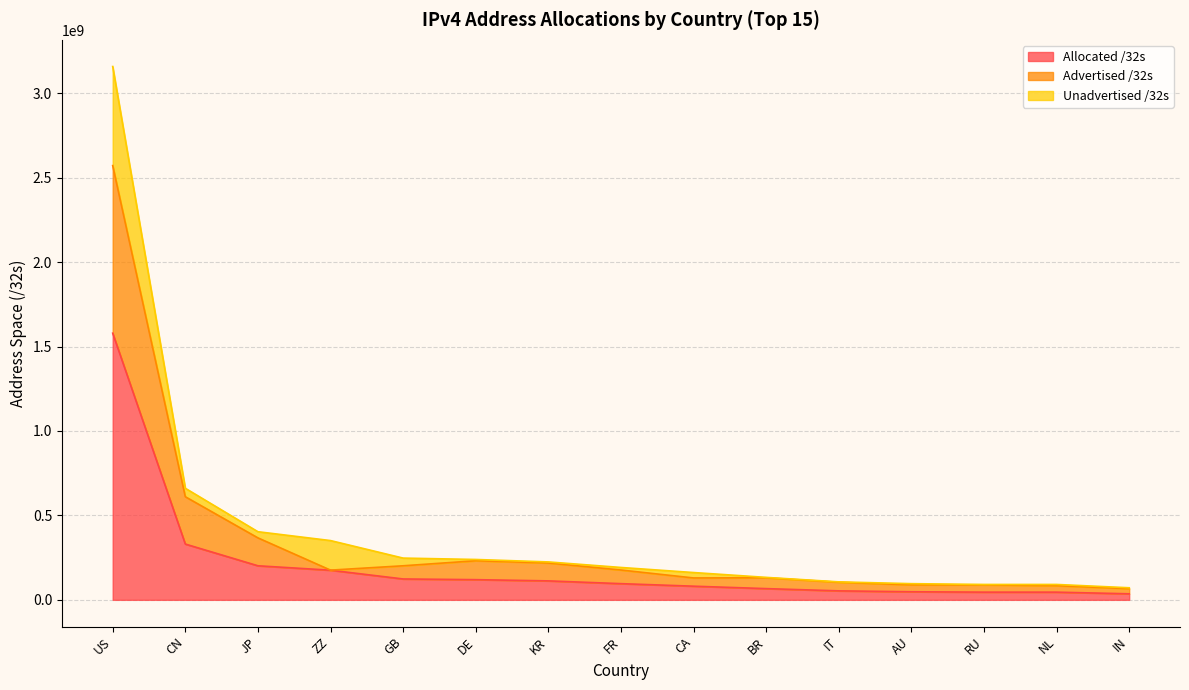

Does the chart have visible grid lines?

Yes